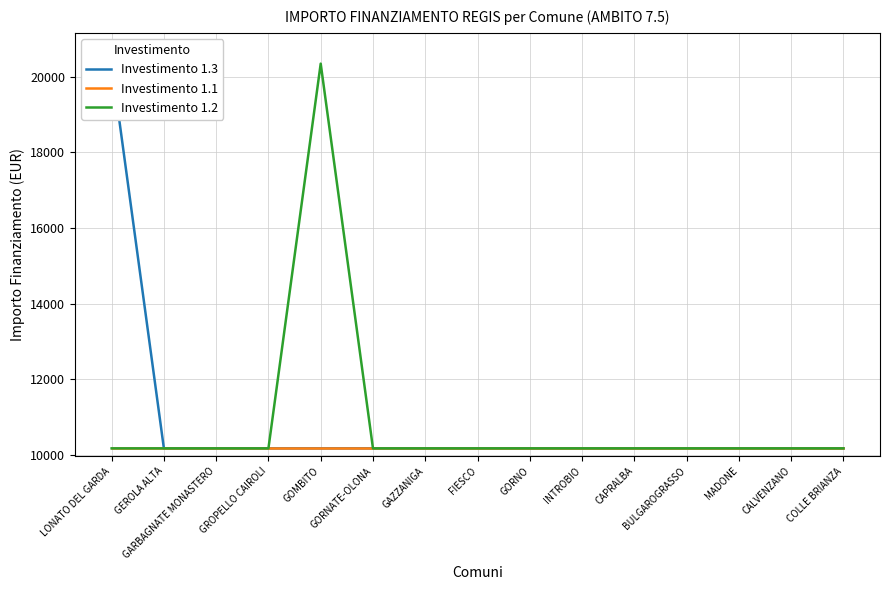

What are all the series names shown in the legend?

Investimento 1.3, Investimento 1.1, Investimento 1.2